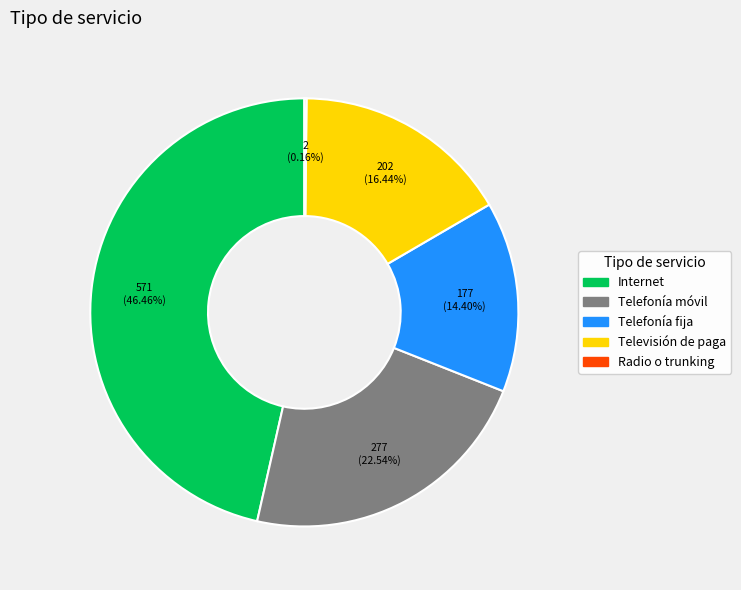

Does Internet represent more than half of the total?

No